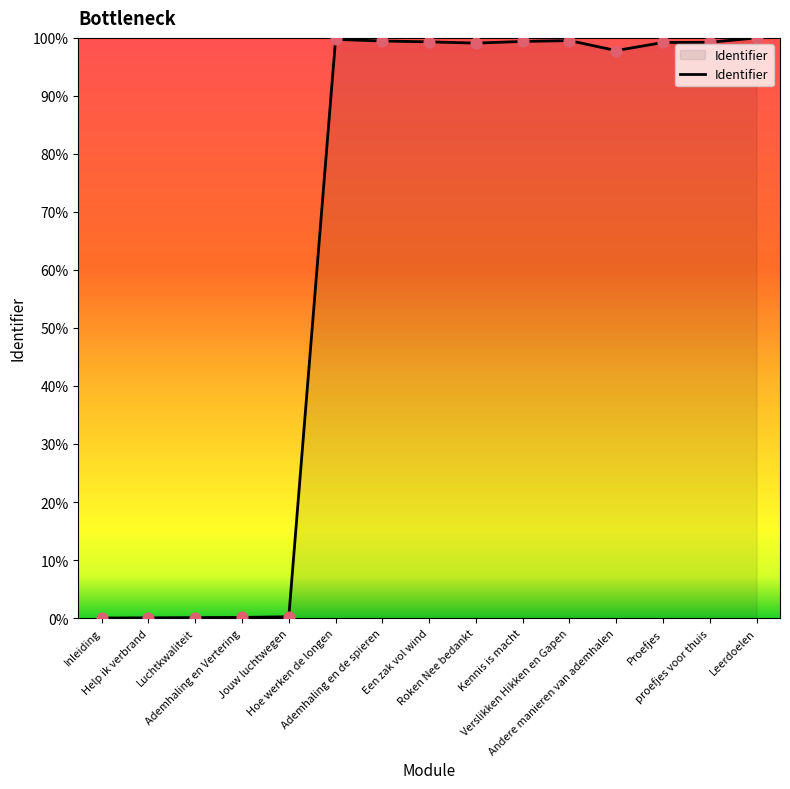

Between Roken Nee bedankt and Jouw luchtwegen, which is larger?

Roken Nee bedankt